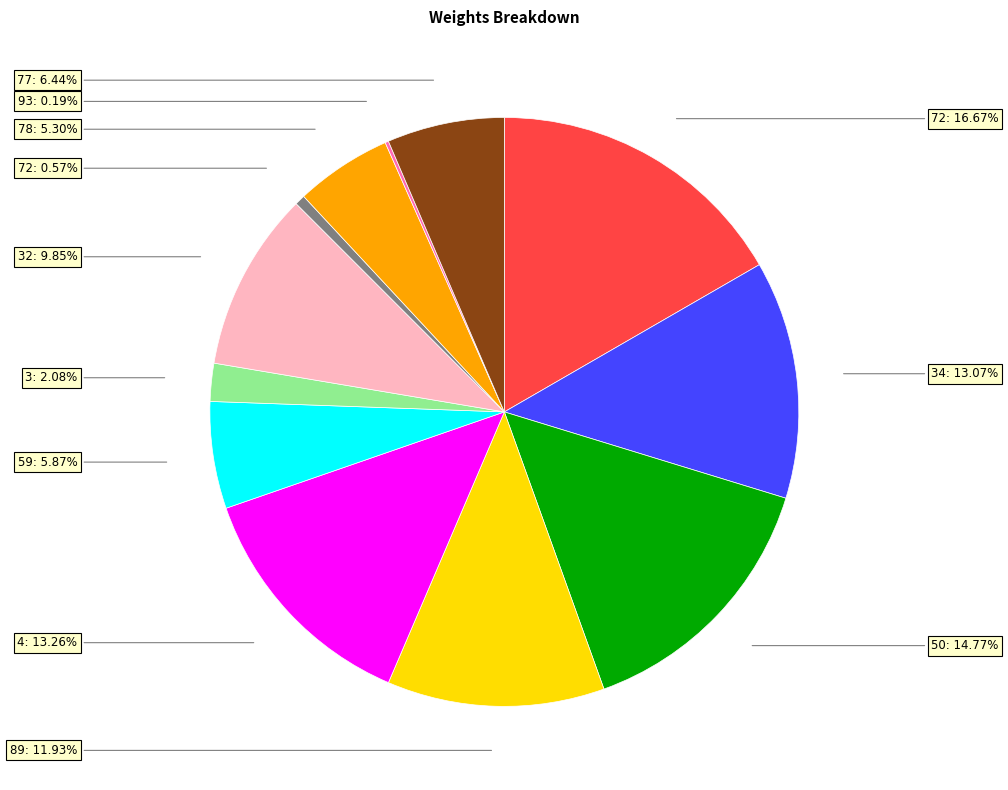

Is there a majority slice in this chart?

No